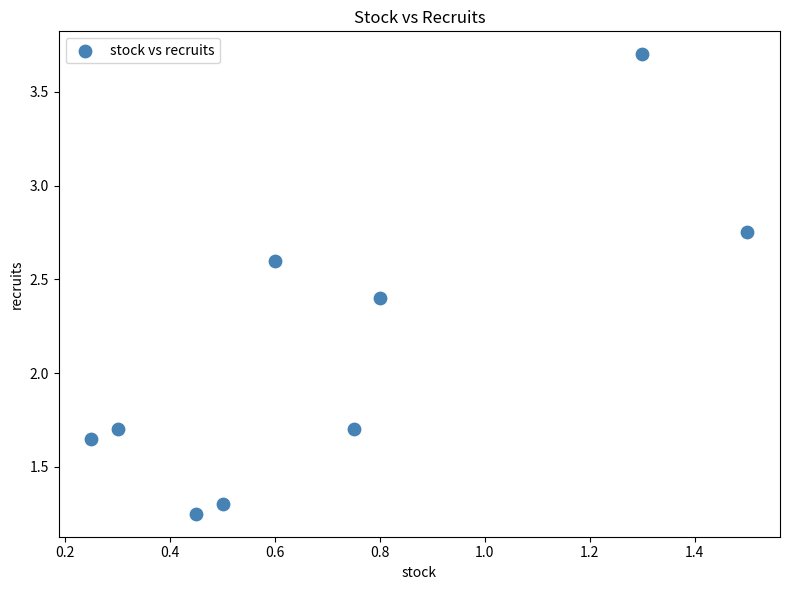

What is the average X value?

0.7